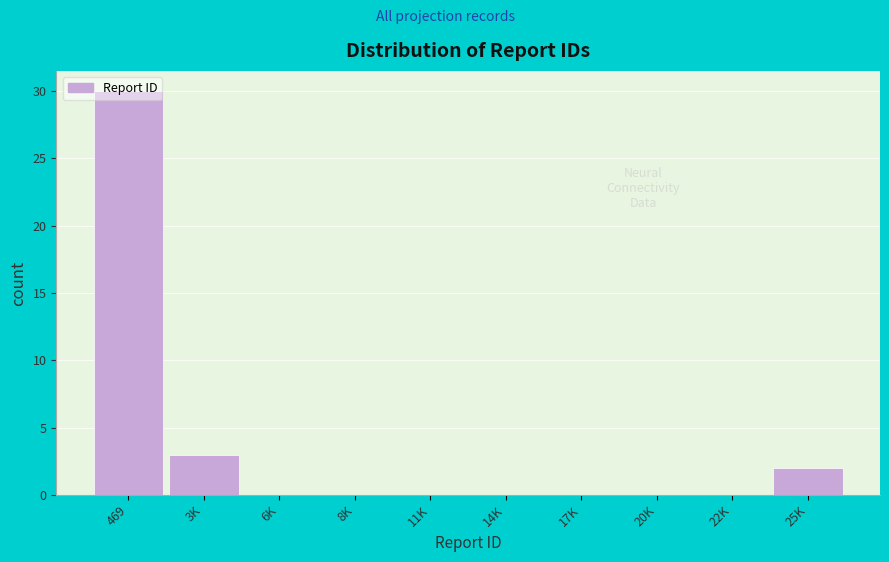

Where is the data nearest to the value 15?

3K